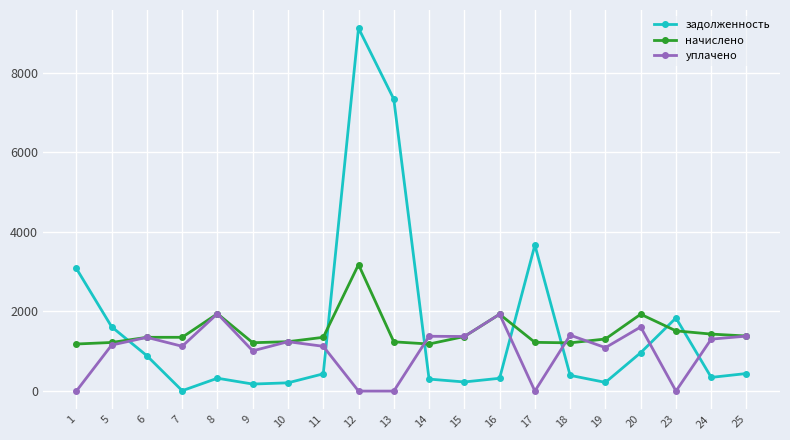

Between which two adjacent categories do задолженность and начислено first intersect?

5 and 6